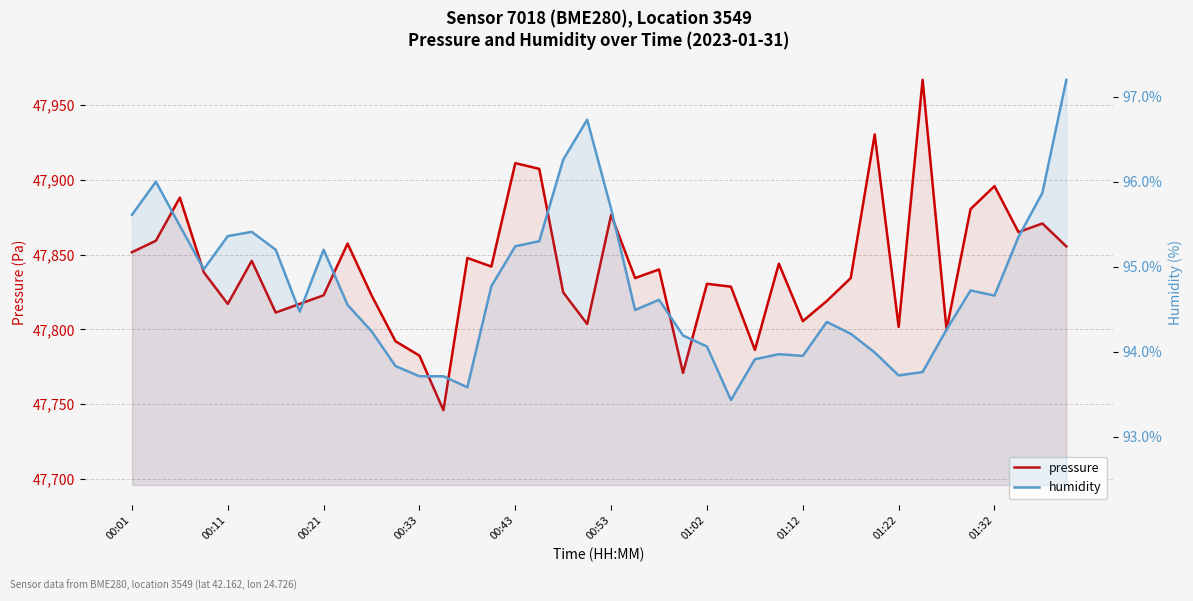

What are all the series names shown in the legend?

pressure, humidity